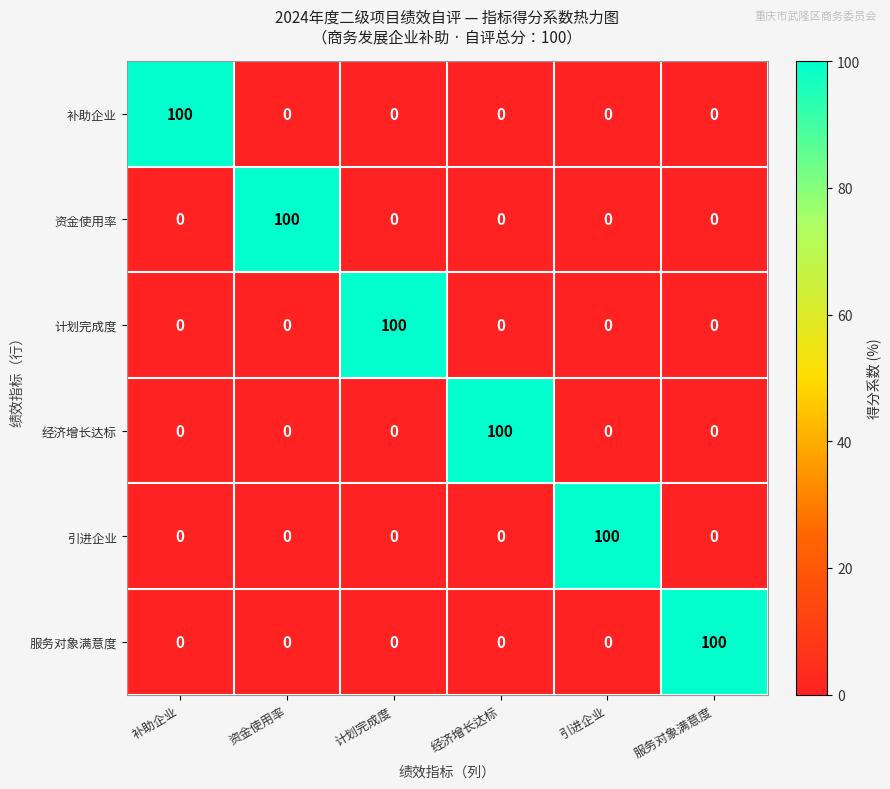

At how many categories does at least one series exceed 28?

6